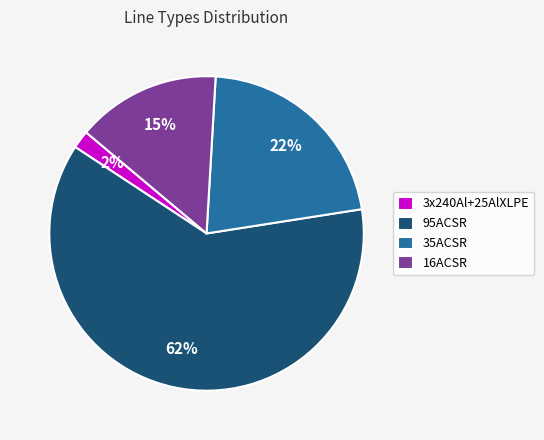

Which slice is the largest?

95ACSR